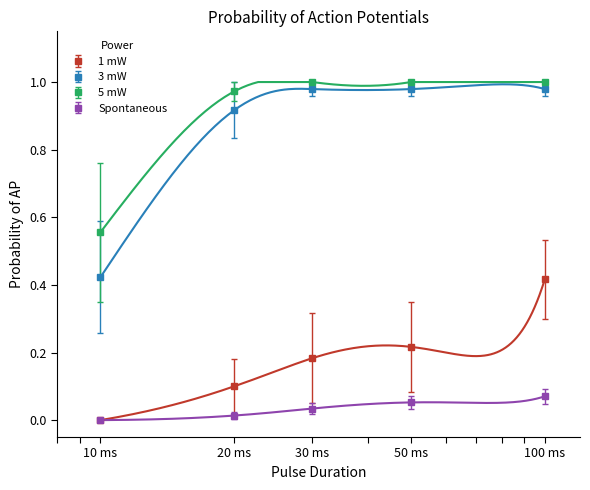

True or false: 3 mW and Spontaneous intersect in this chart.

False